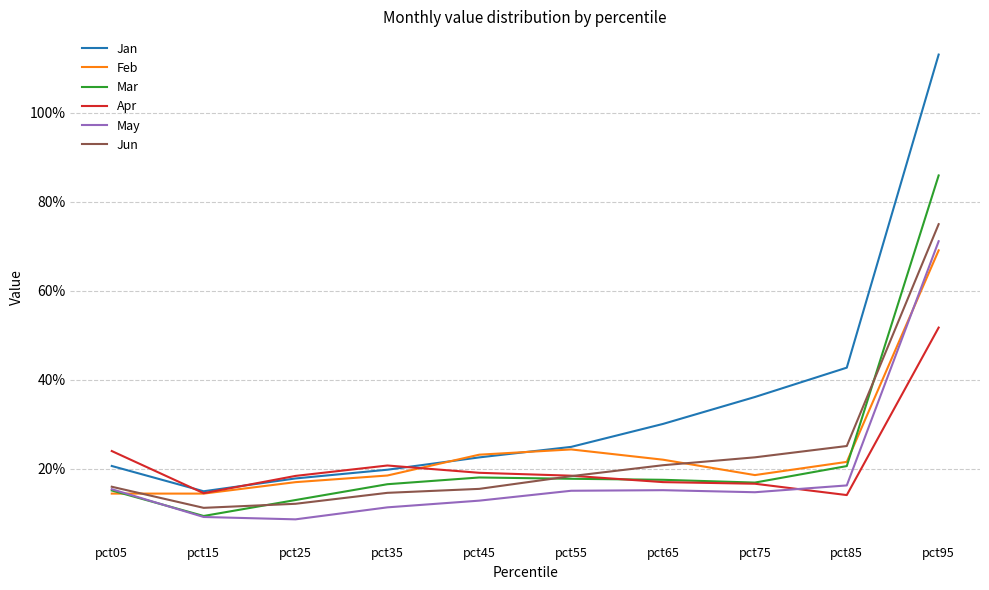

Which category has the highest value in the Jun series?

pct95